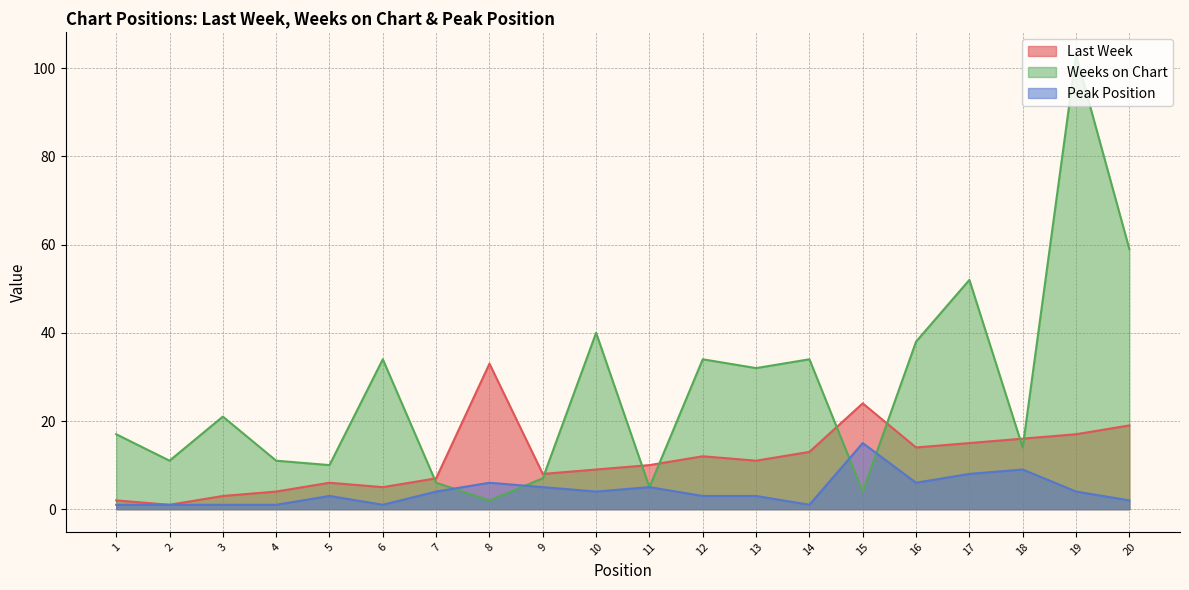

What is the difference between the second highest and minimum values in the Weeks on Chart series?

57